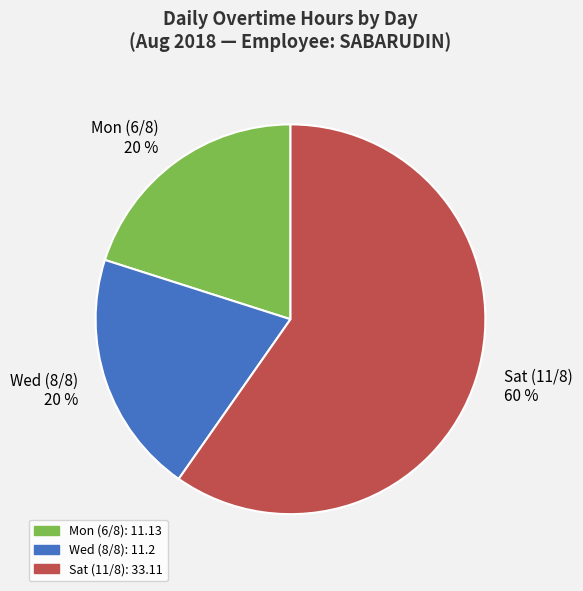

What is the largest slice in the pie chart?

Sat (11/8)